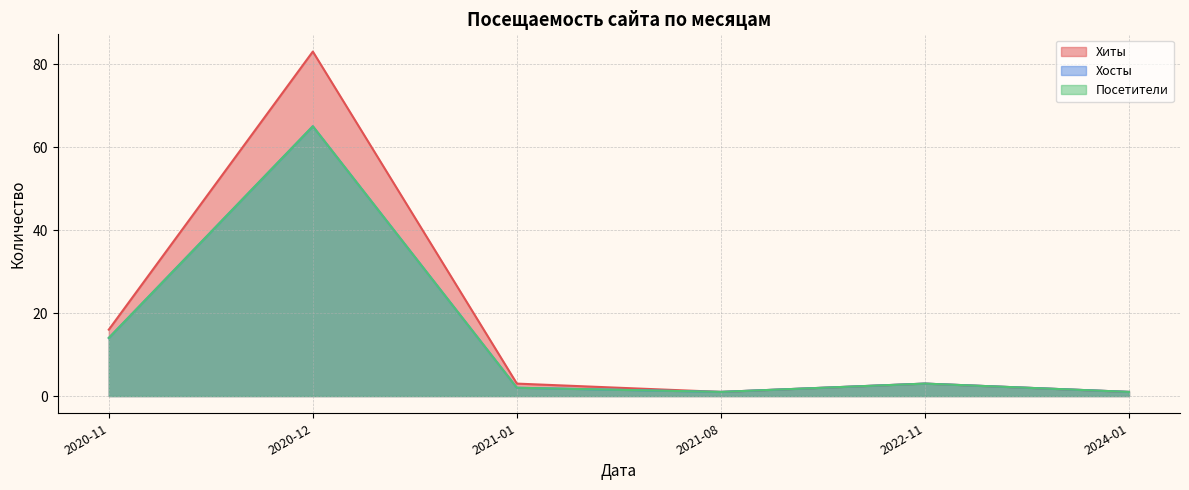

Which has a higher value, 2022-11 or 2020-11?

2020-11